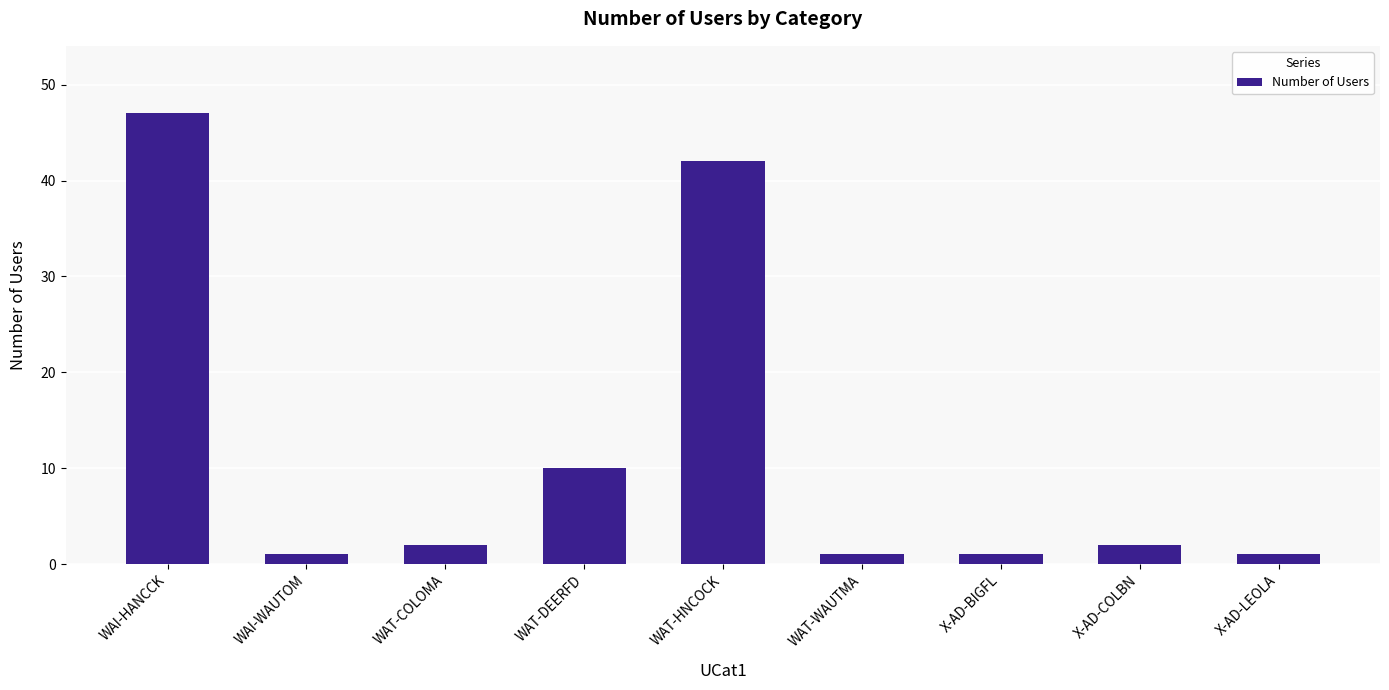

What is the label of the 8th bar from the left?

X-AD-COLBN